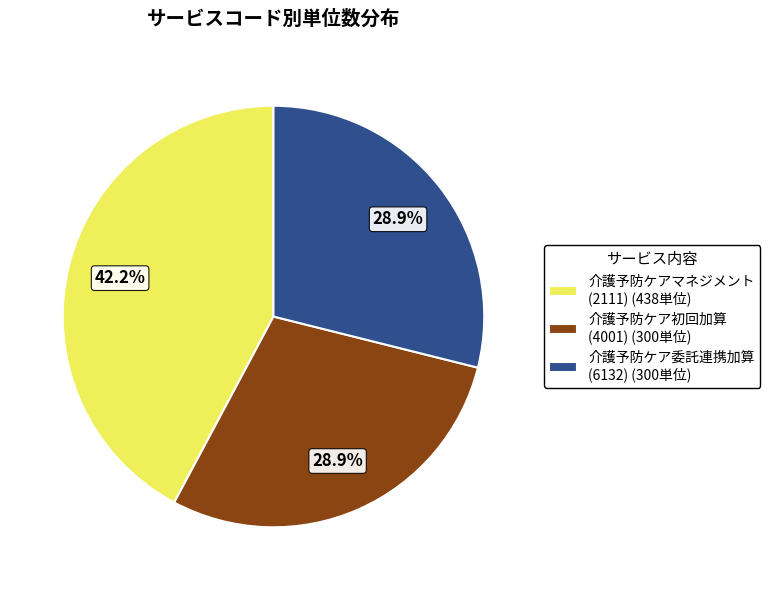

Is there any slice that represents more than half of the pie?

No